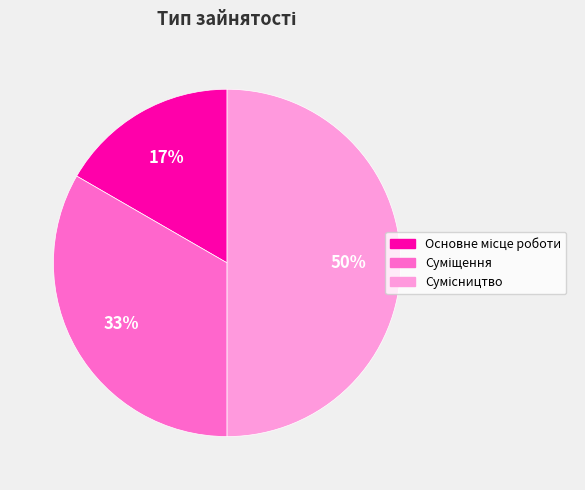

To the nearest percent, what is the average slice percentage?

33%